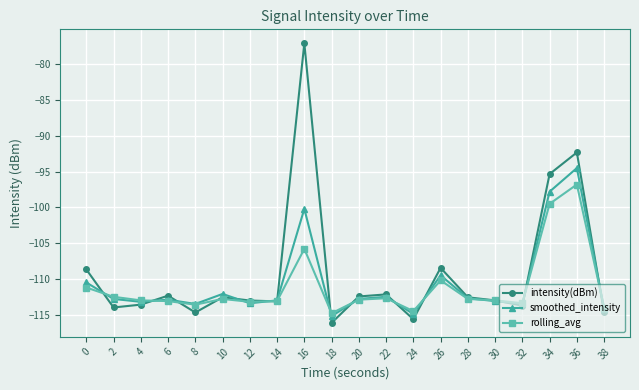

True or false: rolling_avg has more than 2 points higher than both neighbors.

True